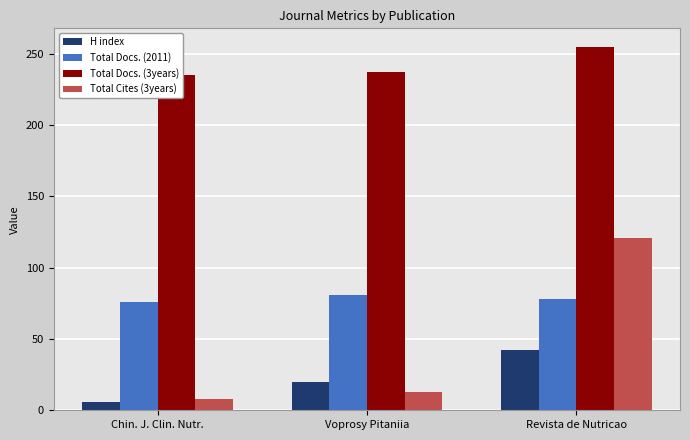

Where is Total Docs. (3years) nearest to the value 245?

Voprosy Pitaniia